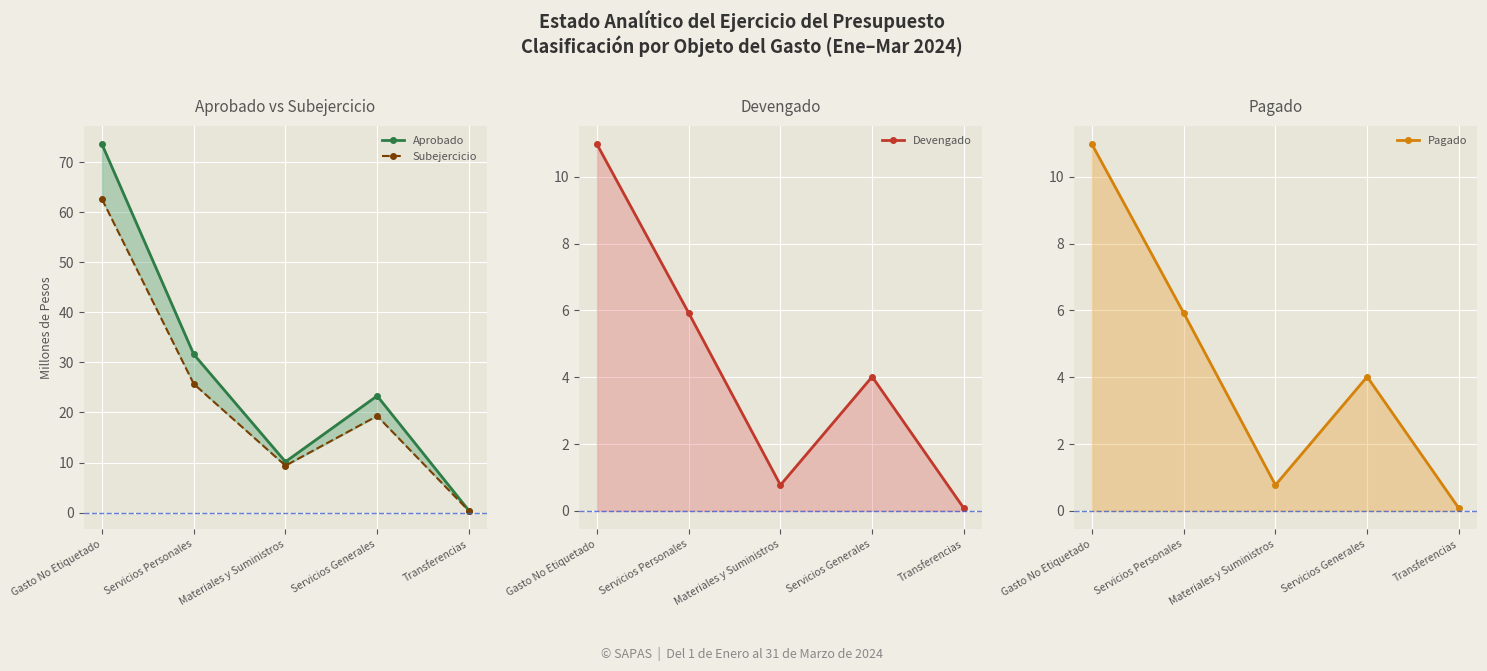

Which series changed the most between Servicios Personales and Materiales y Suministros?

Aprobado